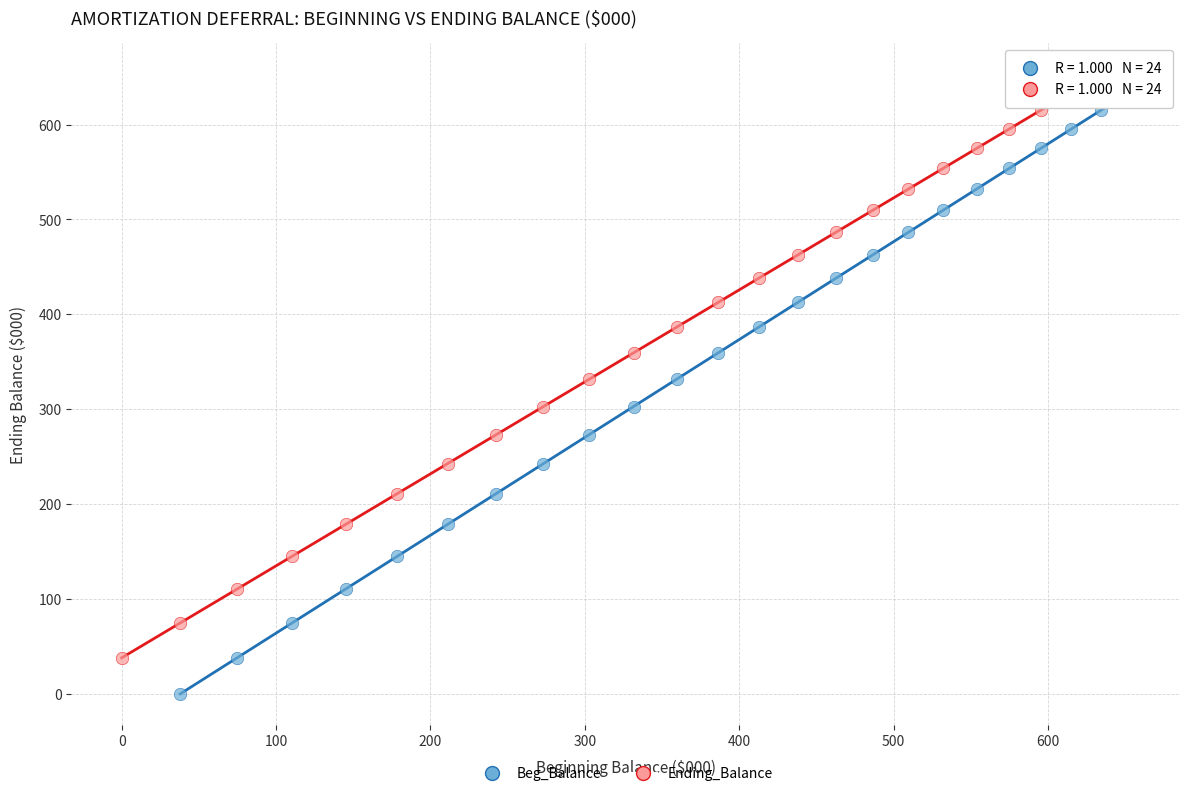

Which series contains the lowest Y value?

Beg_Balance